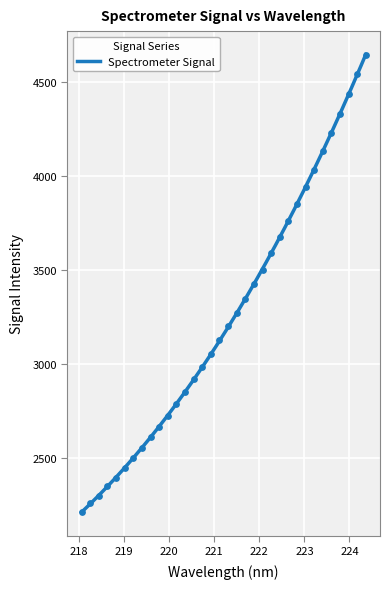

Which has a higher value, 219.0156 or 220.5444?

220.5444